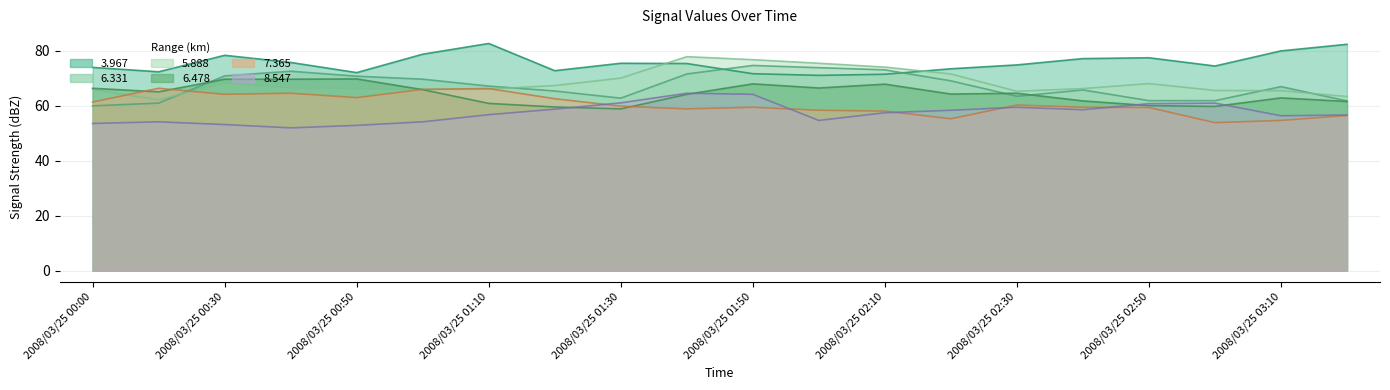

List the labels in order of 6.478 value, smallest first.

2008/03/25 01:30, 2008/03/25 01:20, 2008/03/25 03:00, 2008/03/25 02:50, 2008/03/25 01:10, 2008/03/25 03:20, 2008/03/25 02:40, 2008/03/25 03:10, 2008/03/25 01:40, 2008/03/25 02:20, 2008/03/25 02:30, 2008/03/25 00:10, 2008/03/25 01:00, 2008/03/25 00:00, 2008/03/25 02:00, 2008/03/25 02:10, 2008/03/25 01:50, 2008/03/25 00:30, 2008/03/25 00:40, 2008/03/25 00:50